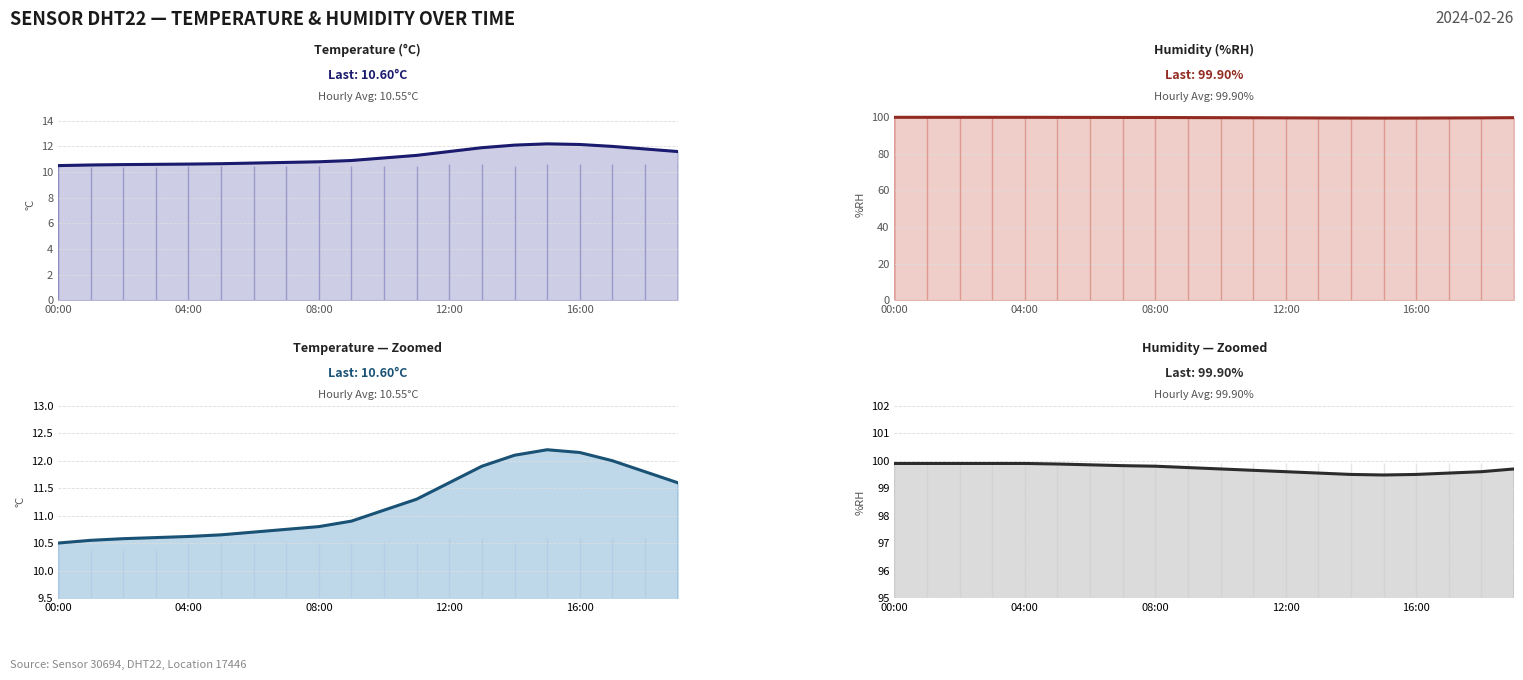

True or false: Humidity (%RH) has a value of 148.1 at 08:00.

False